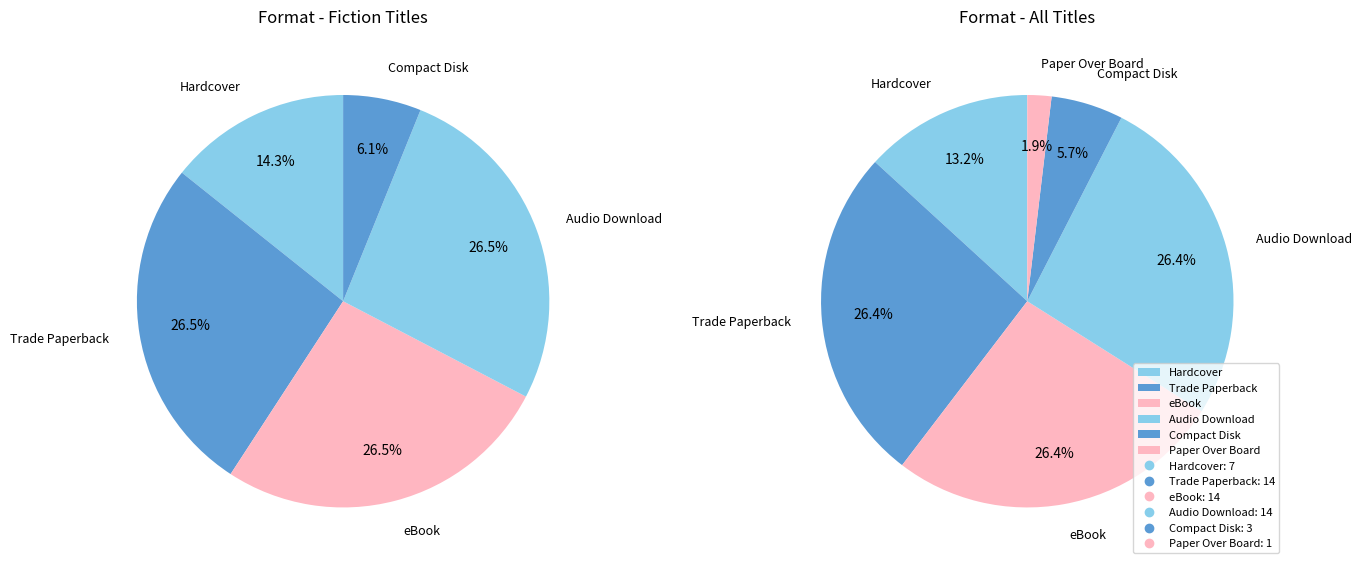

Which has a higher value, Compact Disk or Audio Download?

Audio Download